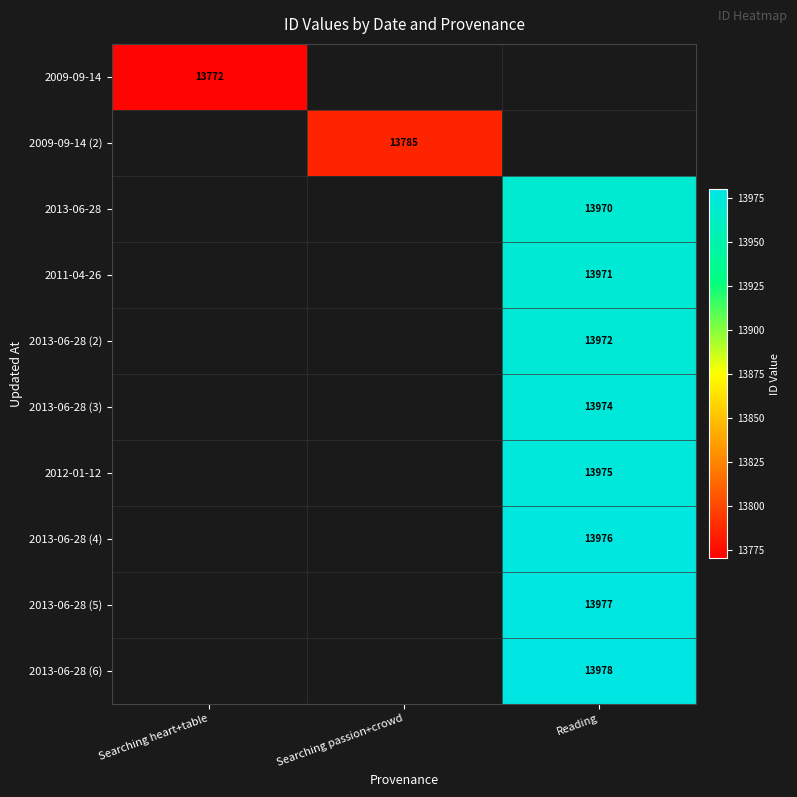

Is it true that 2013-06-28 (6) equals 23311 at Reading?

False